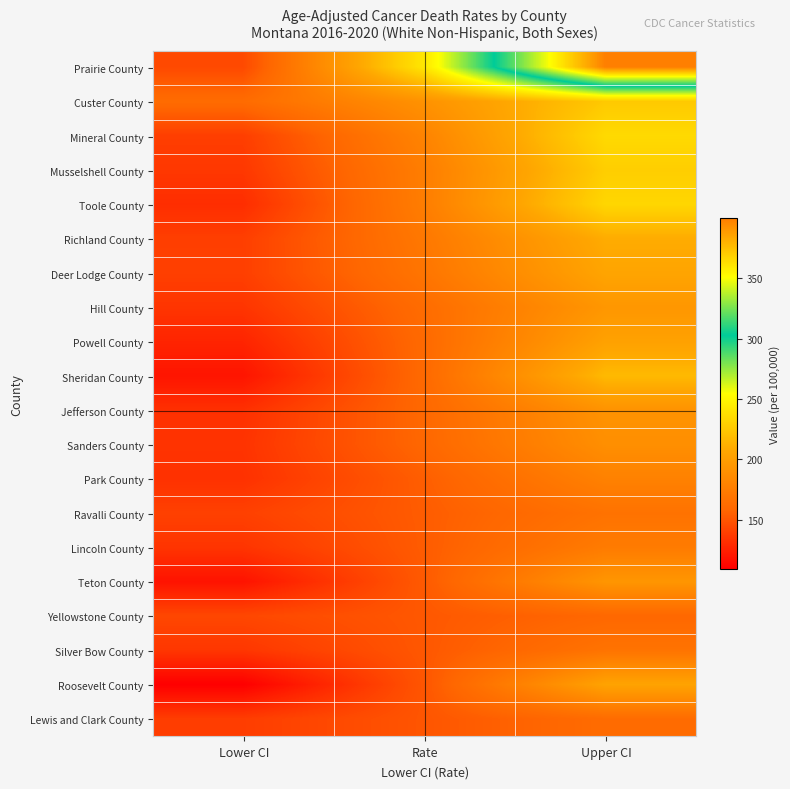

Reading left to right, what are all the values shown in this chart?

Prairie County: Lower CI=144.1	Rate=241.7	Upper CI=399.7
Custer County: Lower CI=162.2	Rate=191.5	Upper CI=225.4
Mineral County: Lower CI=138.9	Rate=180.3	Upper CI=234.6
Musselshell County: Lower CI=135.8	Rate=175.8	Upper CI=228.0
Toole County: Lower CI=131.0	Rate=175.7	Upper CI=232.6
Richland County: Lower CI=139.1	Rate=171.6	Upper CI=209.7
Deer Lodge County: Lower CI=139.4	Rate=169.3	Upper CI=205.4
Hill County: Lower CI=134.5	Rate=162.4	Upper CI=194.8
Powell County: Lower CI=126.7	Rate=160.6	Upper CI=202.8
Sheridan County: Lower CI=119.3	Rate=160.5	Upper CI=216.8
Jefferson County: Lower CI=132.2	Rate=159.6	Upper CI=191.9
Sanders County: Lower CI=133.7	Rate=159.0	Upper CI=189.0
Park County: Lower CI=132.7	Rate=154.1	Upper CI=178.7
Ravalli County: Lower CI=140.1	Rate=153.1	Upper CI=167.2
Lincoln County: Lower CI=134.3	Rate=152.9	Upper CI=174.0
Teton County: Lower CI=118.4	Rate=152.1	Upper CI=194.1
Yellowstone County: Lower CI=143.2	Rate=151.0	Upper CI=159.1
Silver Bow County: Lower CI=135.2	Rate=150.8	Upper CI=167.9
Roosevelt County: Lower CI=109.1	Rate=150.1	Upper CI=204.2
Lewis and Clark County: Lower CI=138.4	Rate=149.9	Upper CI=162.3